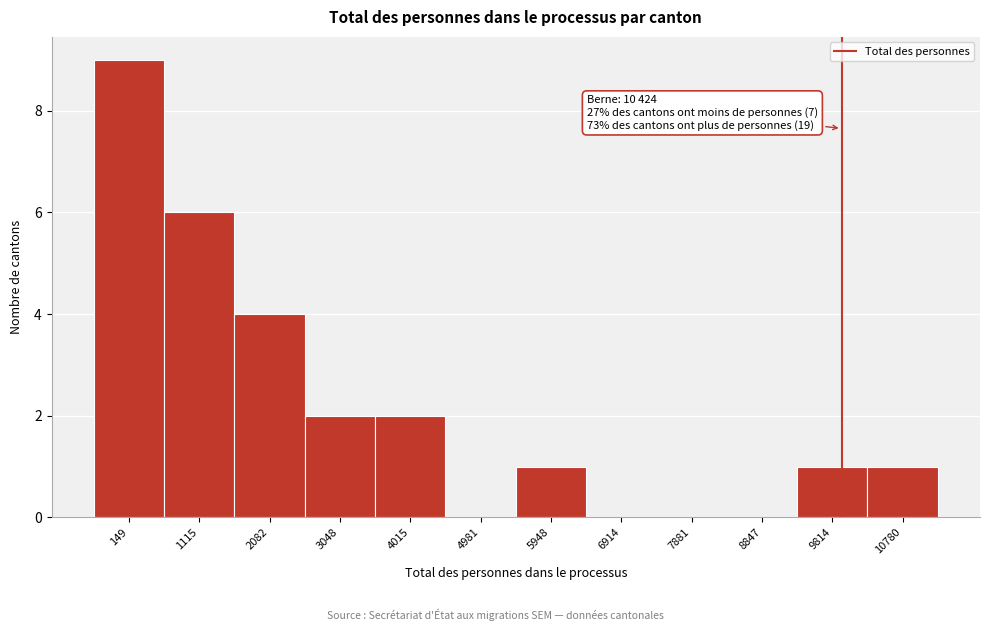

Reading left to right, extract all data points from this chart.

149=9	1115=6	2082=4	3048=2	4015=2	4981=0	5948=1	6914=0	7881=0	8847=0	9814=1	10780=1